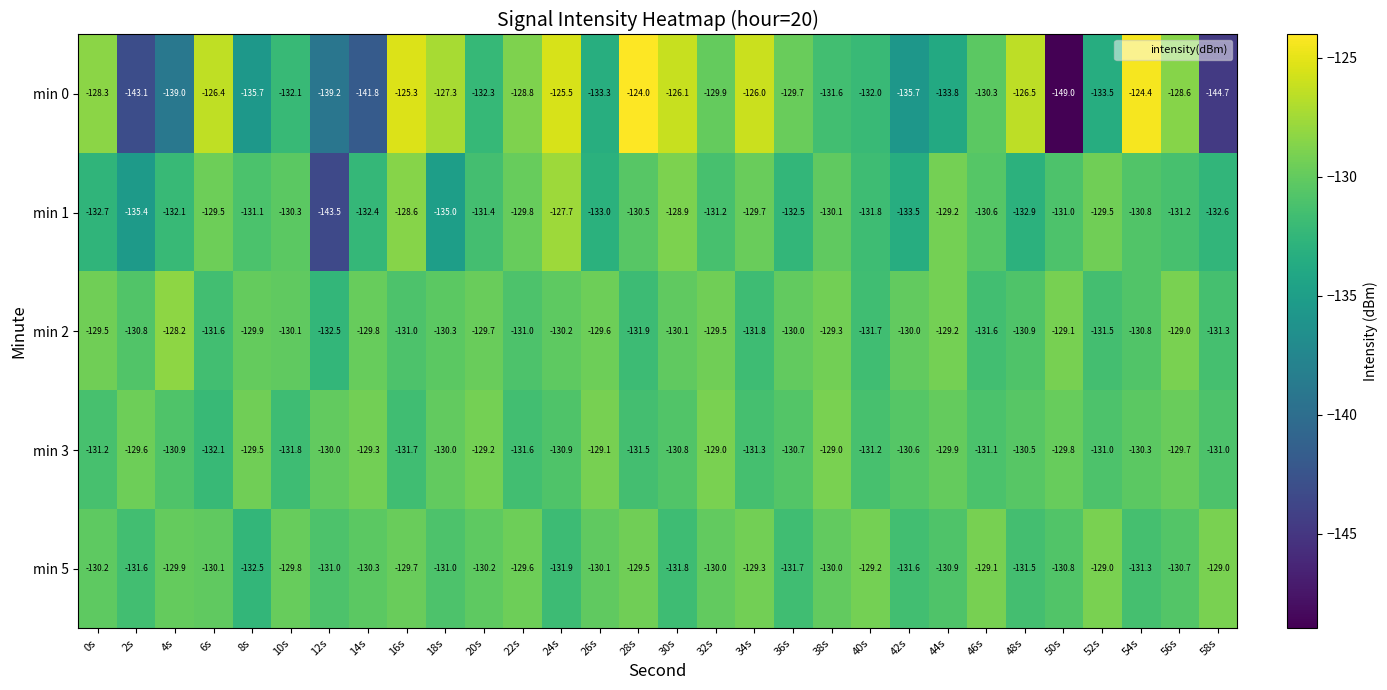

What is the greatest value displayed?

-124.0